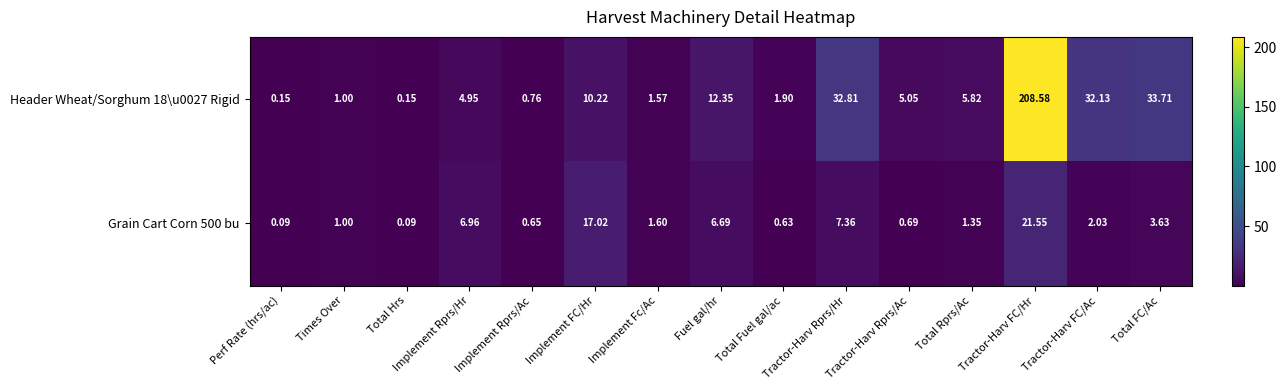

What is the maximum value shown in the chart?

208.6